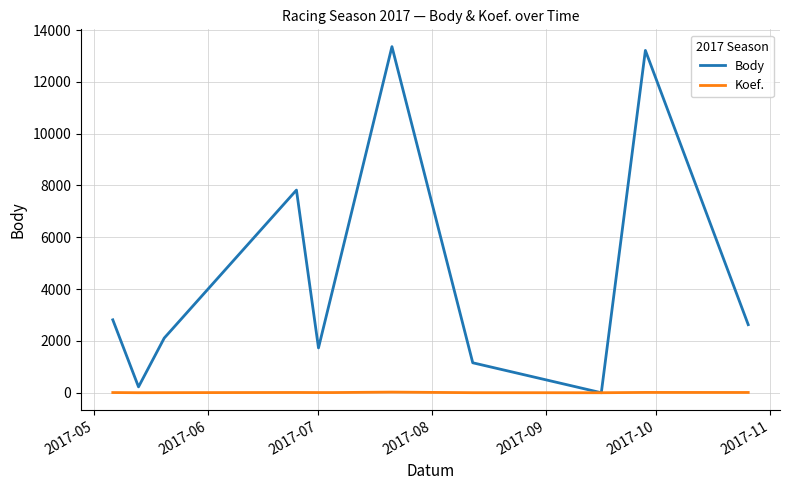

Which series has the largest range (max minus min)?

Body